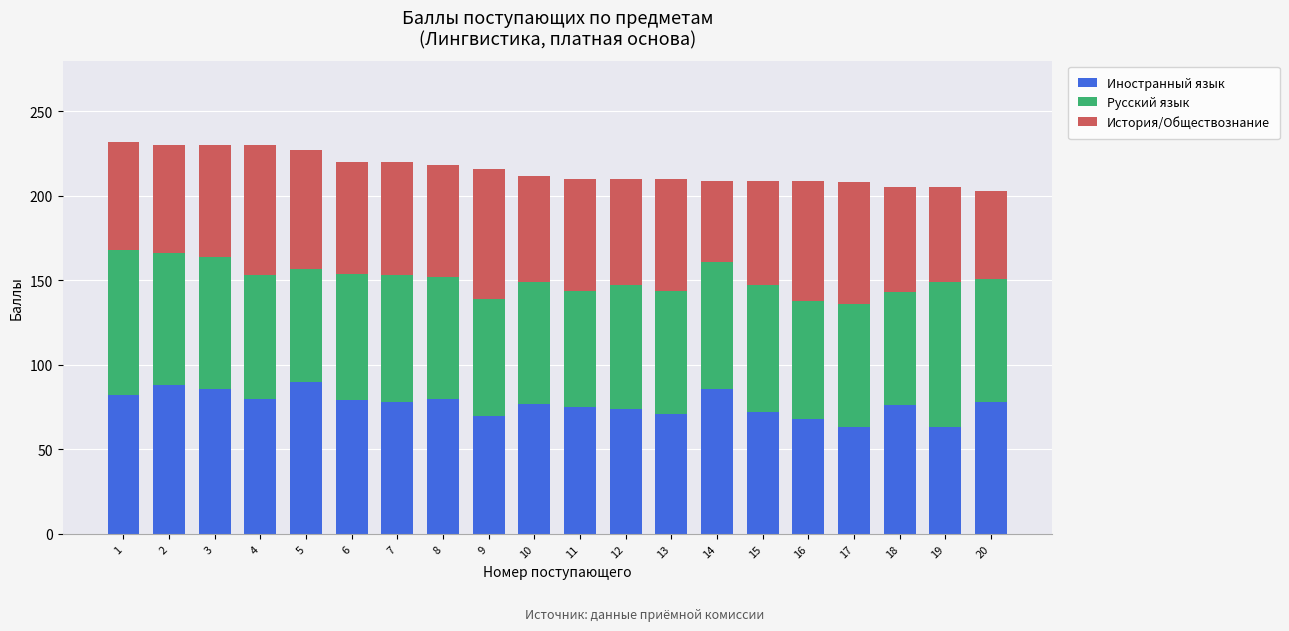

What is the total value across all series at 19?

205